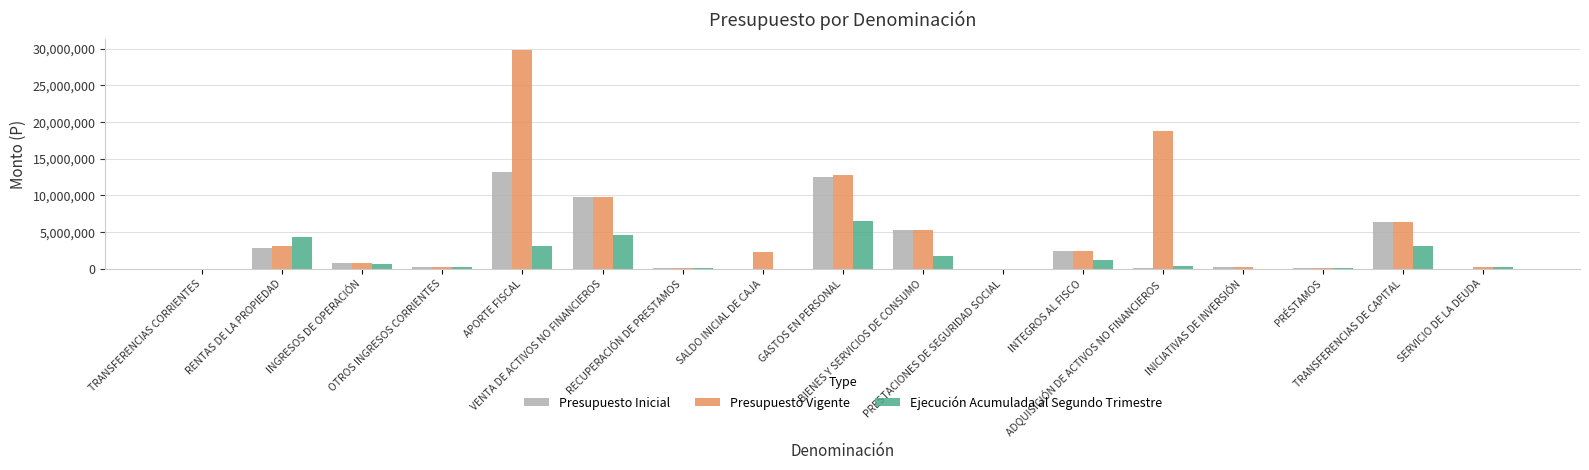

What is the sum of all Ejecución Acumulada al Segundo Trimestre values?

26214627